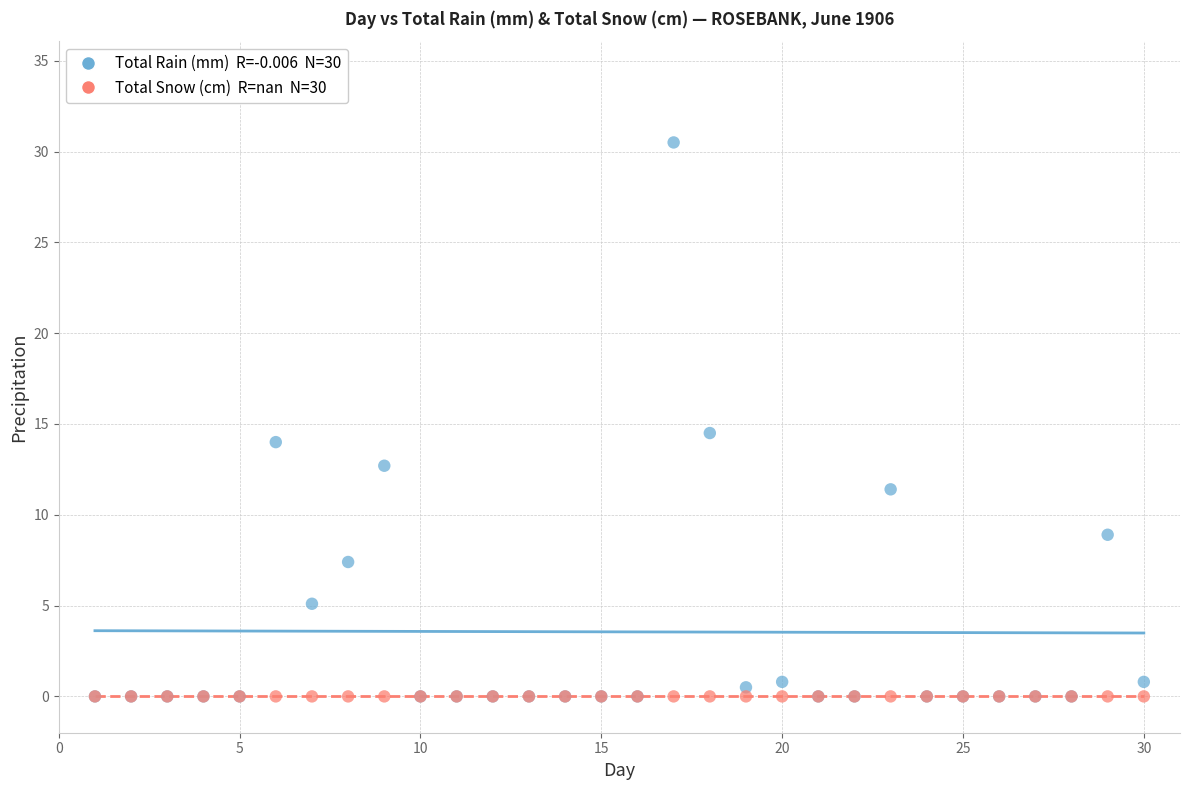

Across all series, what Y value is closest to 15?

14.5